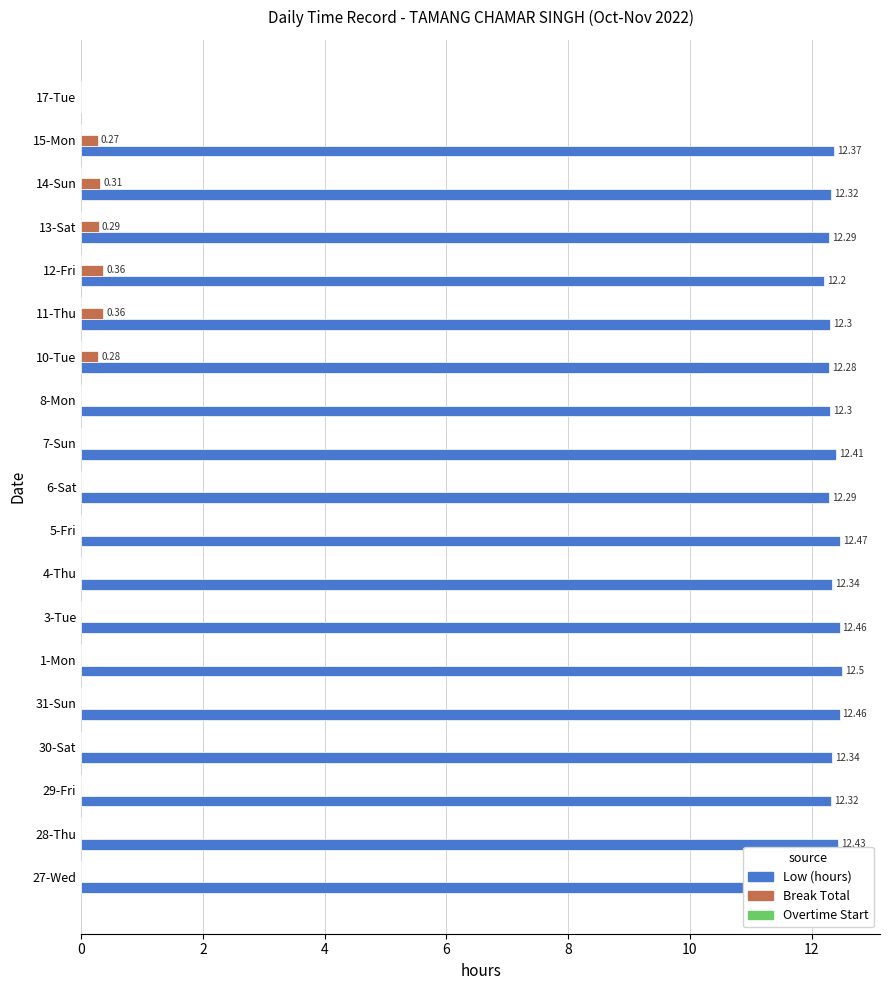

What is the sum of the Low (hours) values at 5-Fri and 15-Mon?

24.8